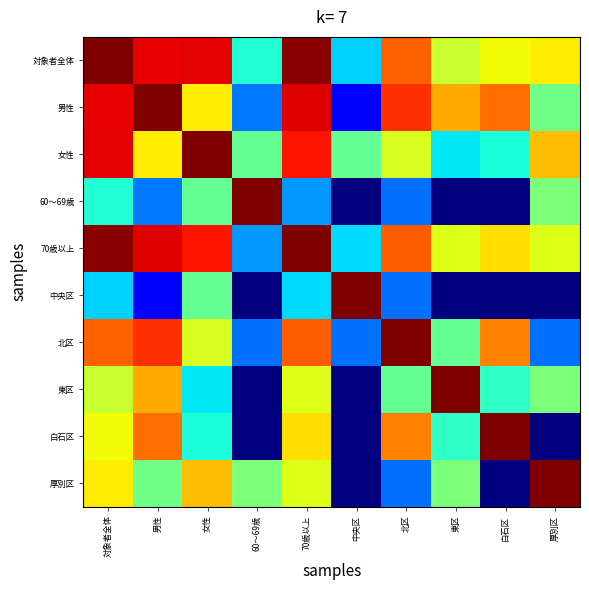

At which category does the chart reach its peak across all series?

対象者全体